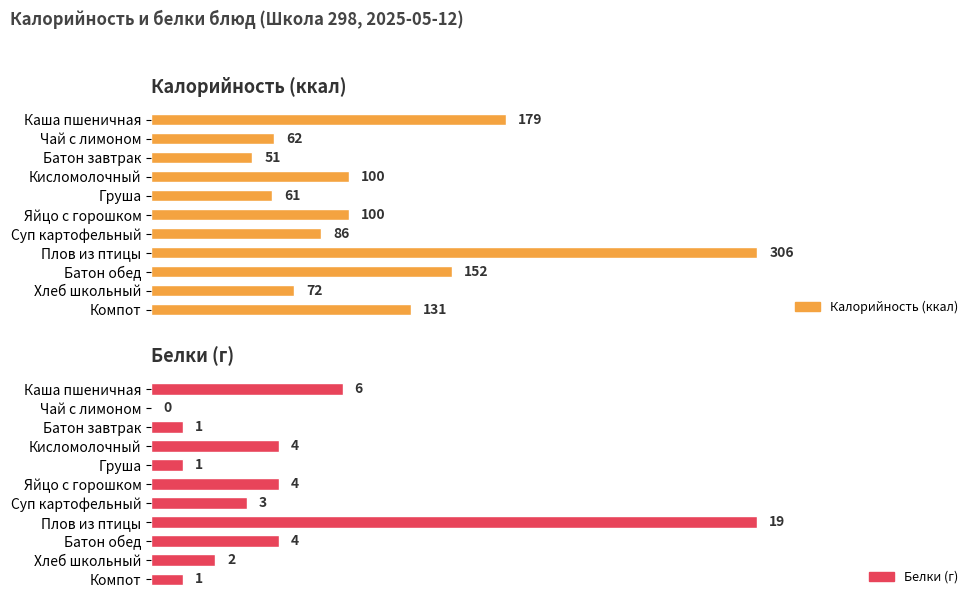

The value of Белки (г) at Батон завтрак is 1. True or false?

False